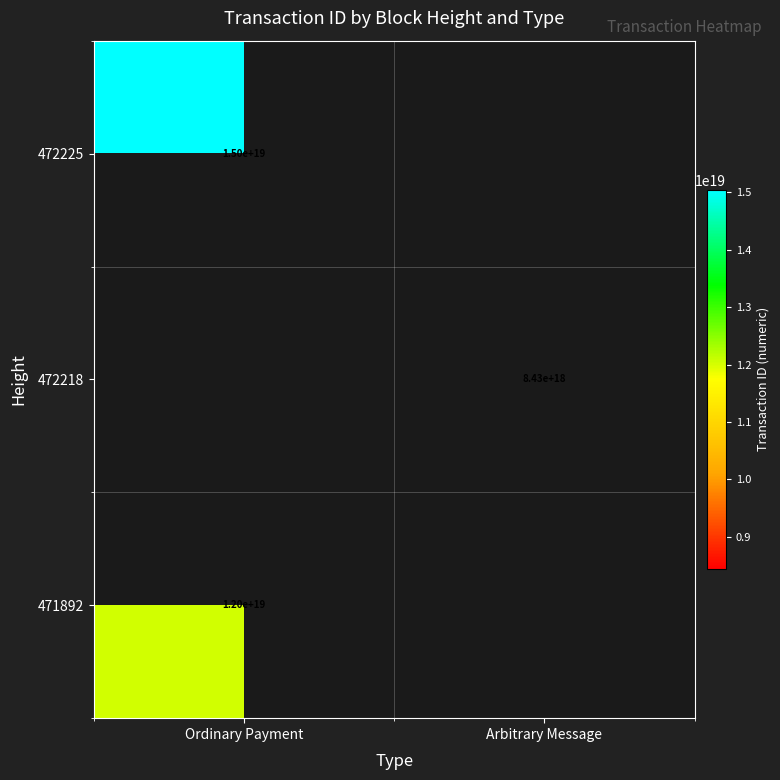

The 472218 series shows 3085655403899522048 at Arbitrary Message. True or false?

False